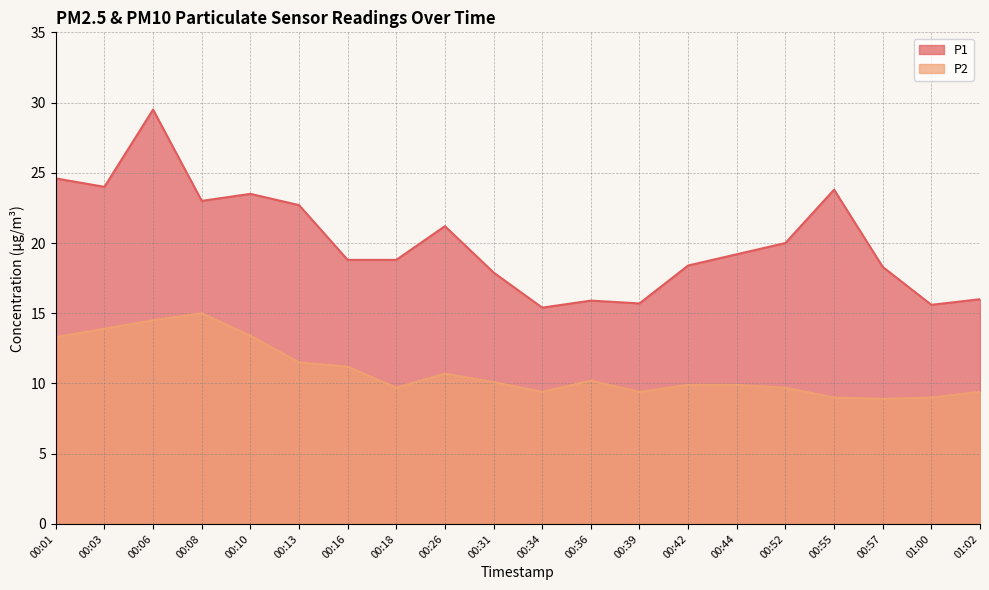

Where does the P1 series first go above 19?

00:01